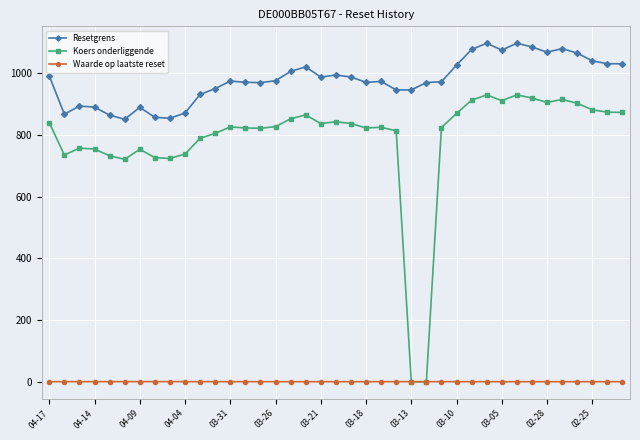

True or false: Resetgrens and Waarde op laatste reset intersect in this chart.

False